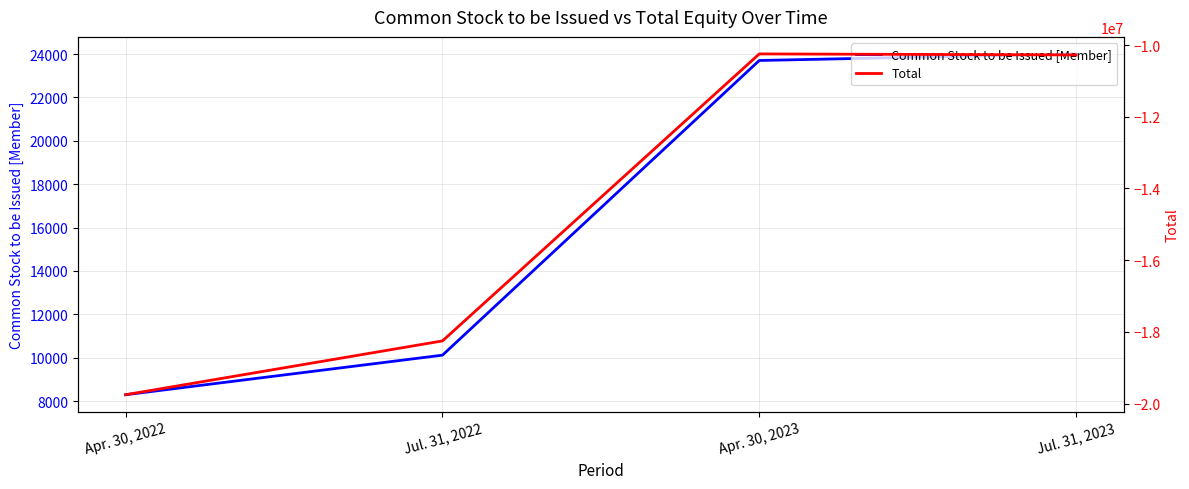

Rank the series by their maximum value, from highest to lowest.

Common Stock to be Issued [Member], Total